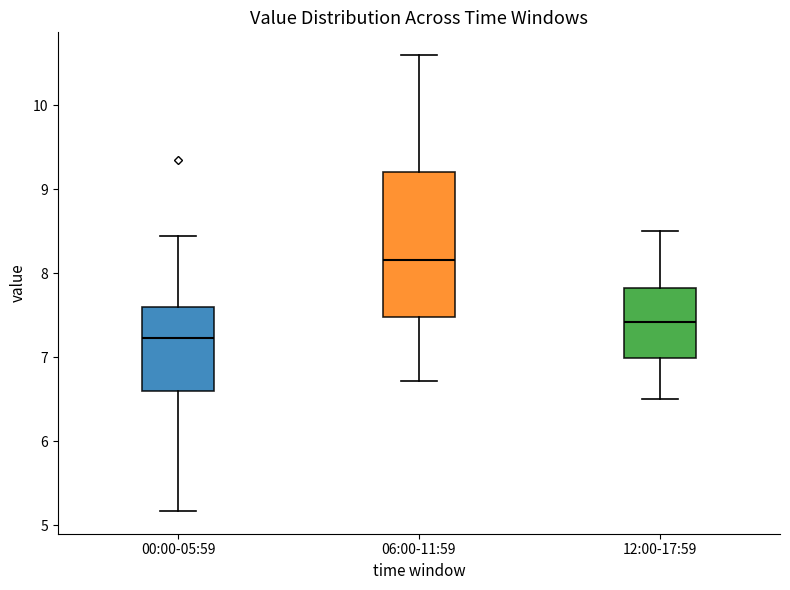

Which box is the tallest, from its lower edge to its upper edge?

06:00-11:59